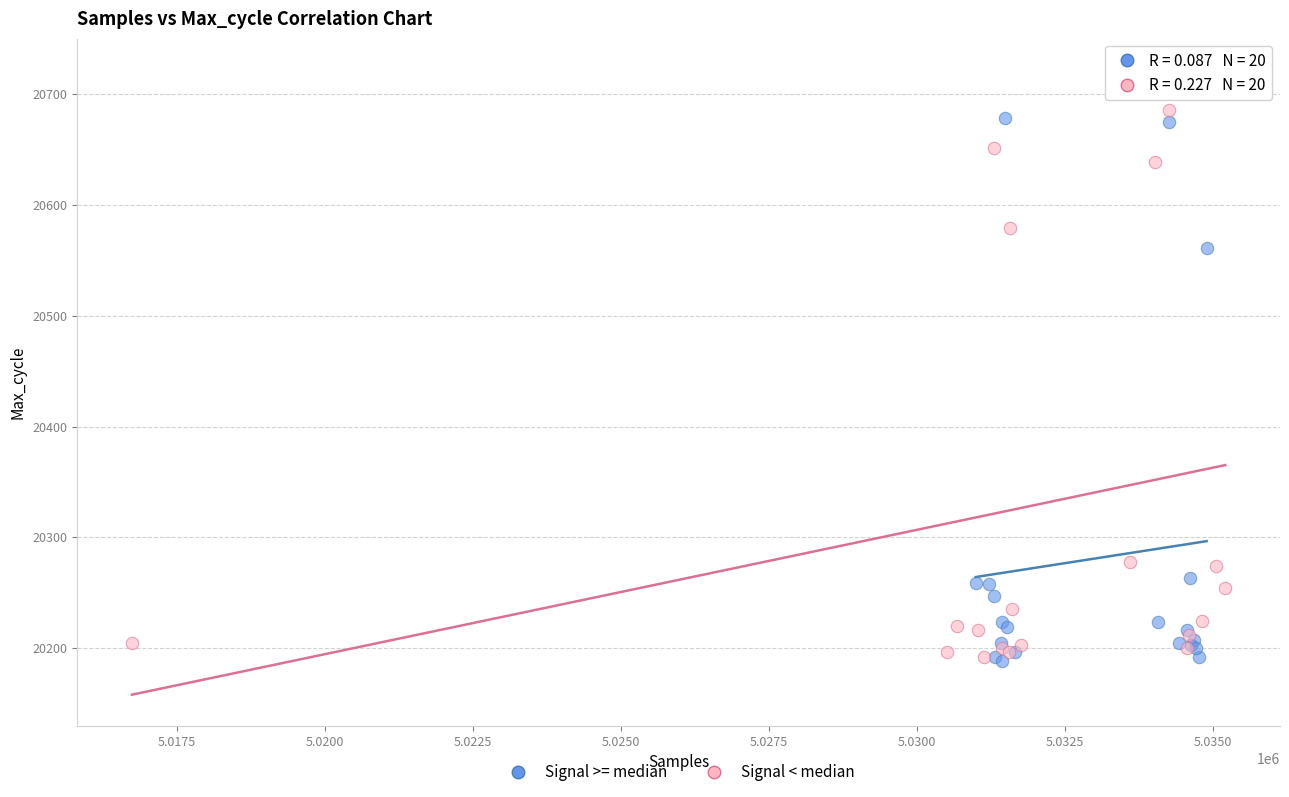

Which series reaches the maximum Y coordinate?

Signal < median